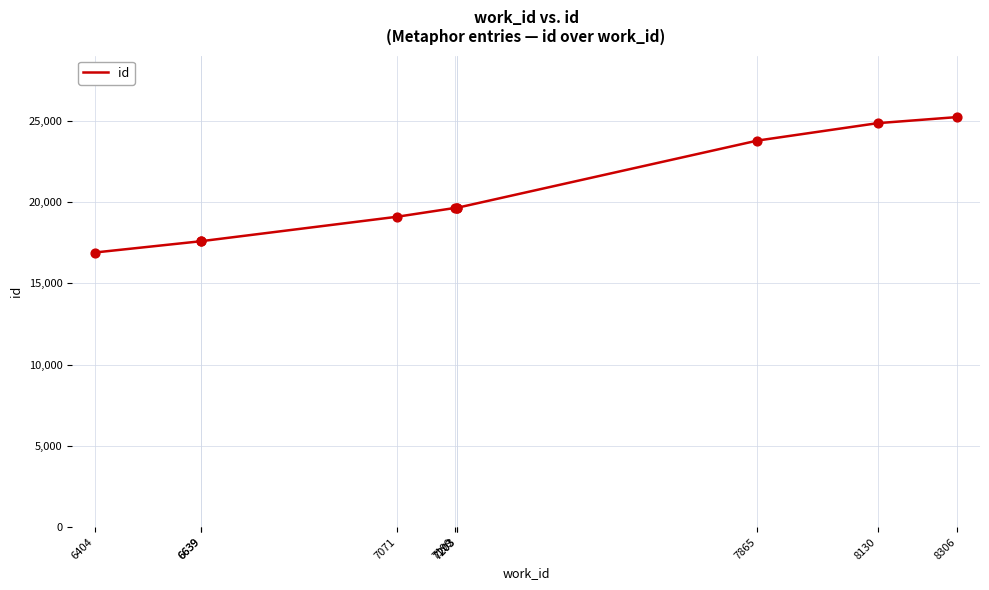

Which has a higher value, 6639 or 7199?

7199